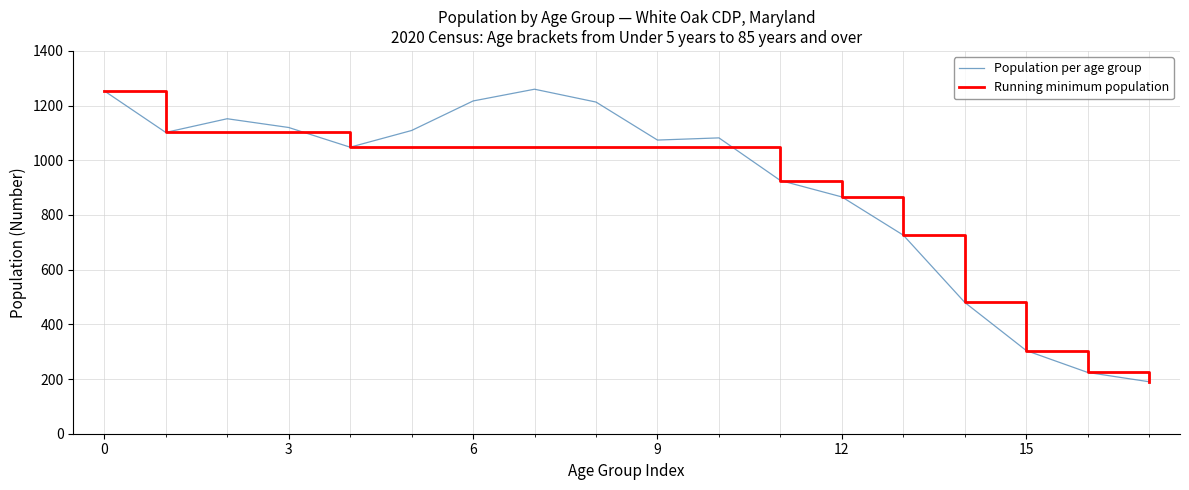

What is the smallest value displayed?

190